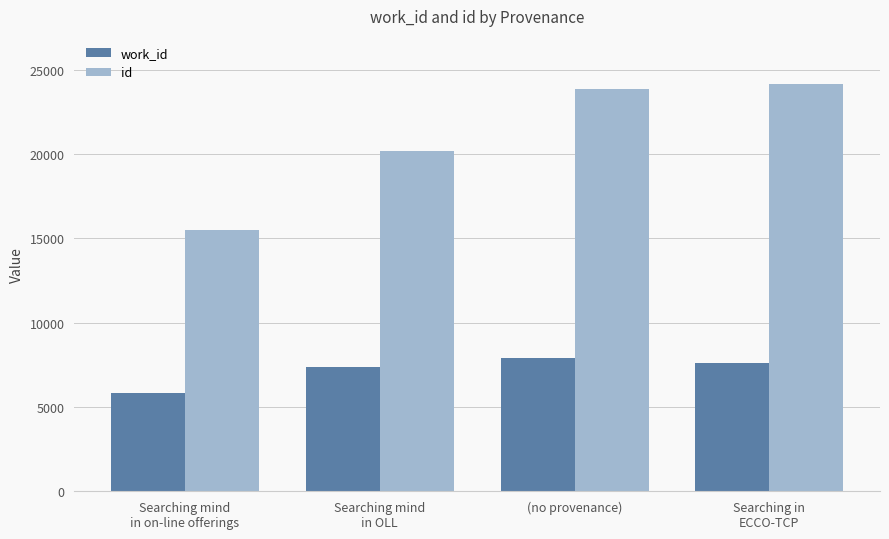

Reading left to right, transcribe all the data shown in this chart.

work_id: 5813	7389	7879	7587
id: 15516	20169	23837	24168